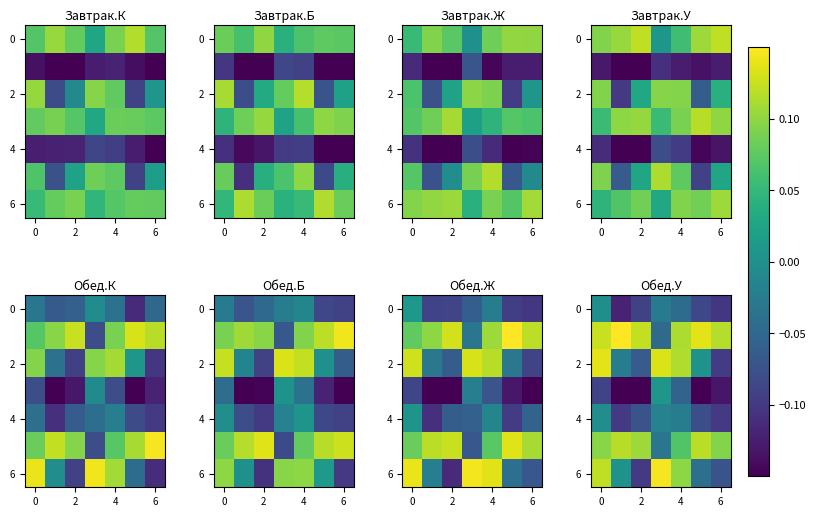

What is the difference between the second highest and minimum values in the row_4 series?

0.1